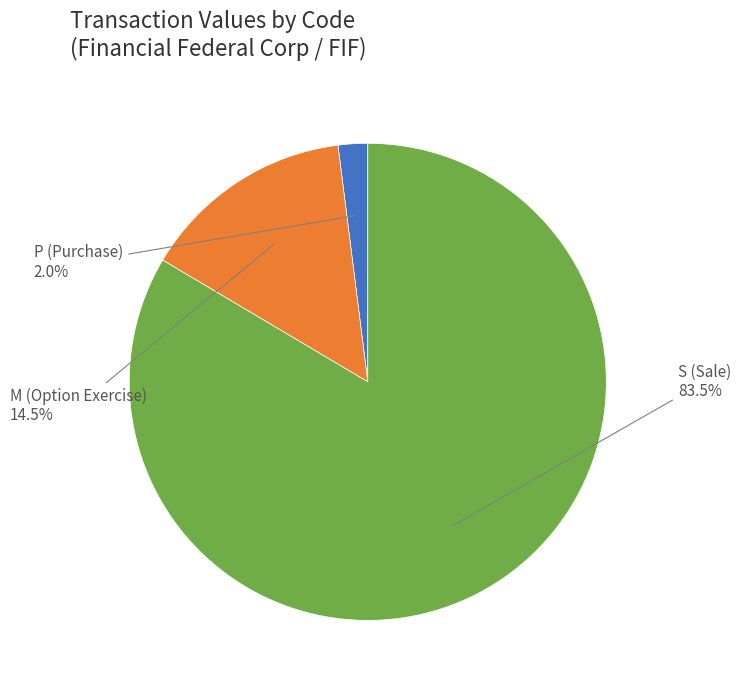

How many slices are in this pie chart?

3